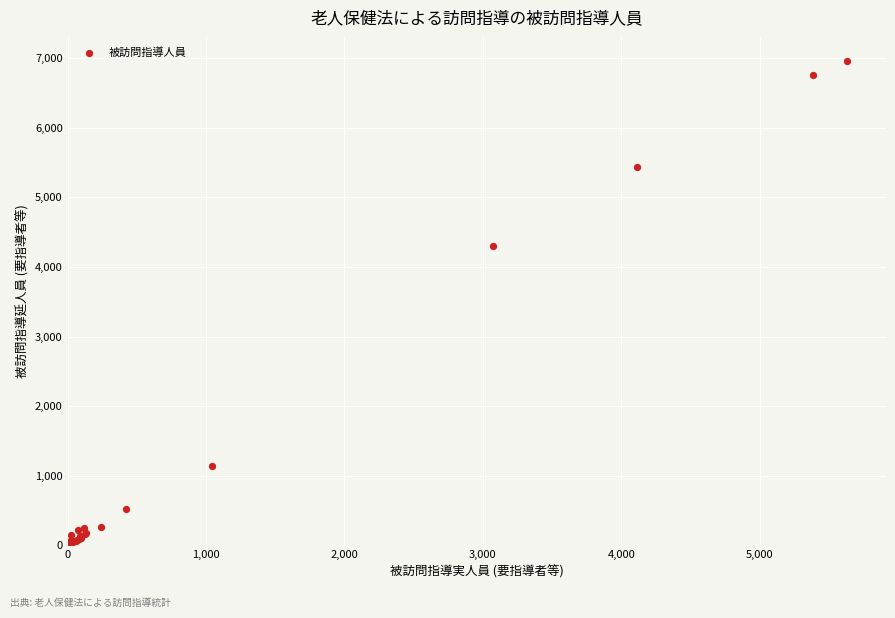

What Y value in the scatter plot is closest to 3481?

4301